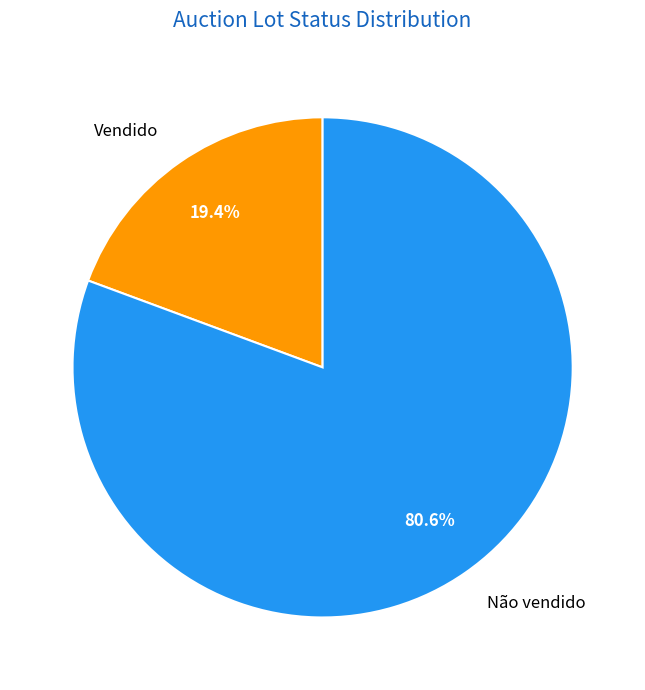

Does Não vendido account for over 50% of the chart?

Yes